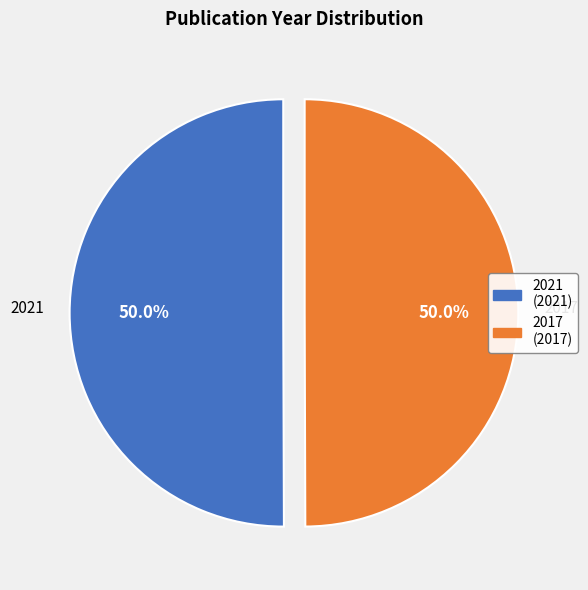

What is the ratio of the value at 2021 (2021) to the value at 2017 (2017)?

1.0